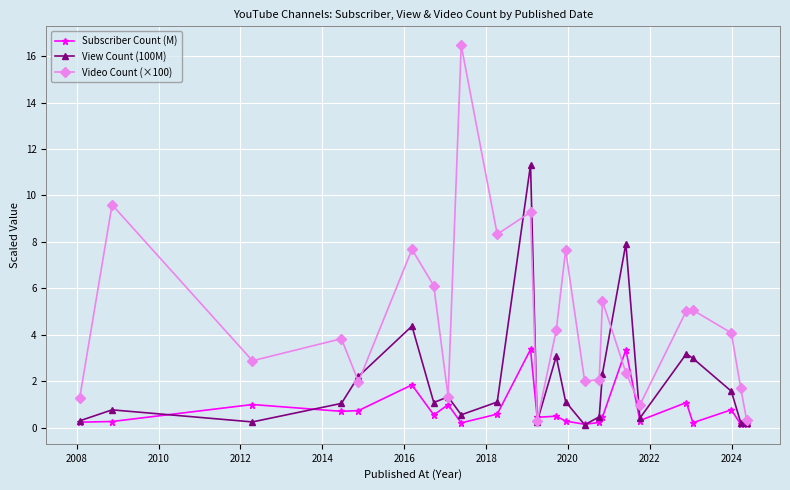

Which series has the largest range (max minus min)?

Video Count (×100)